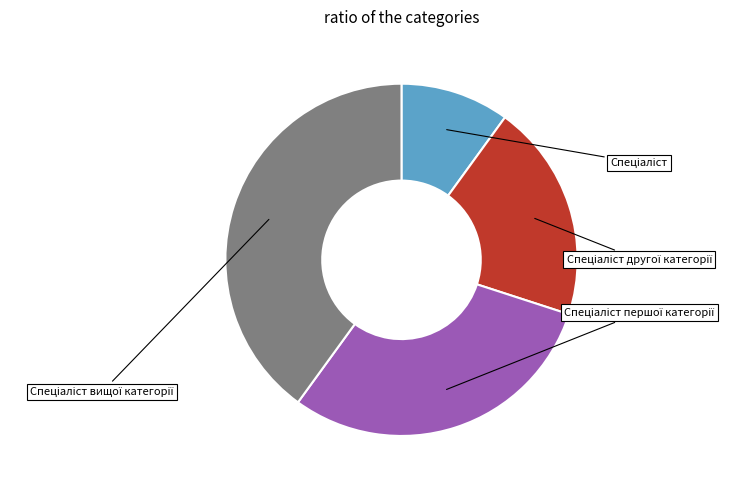

Which slice is the largest?

Спеціаліст вищої категорії